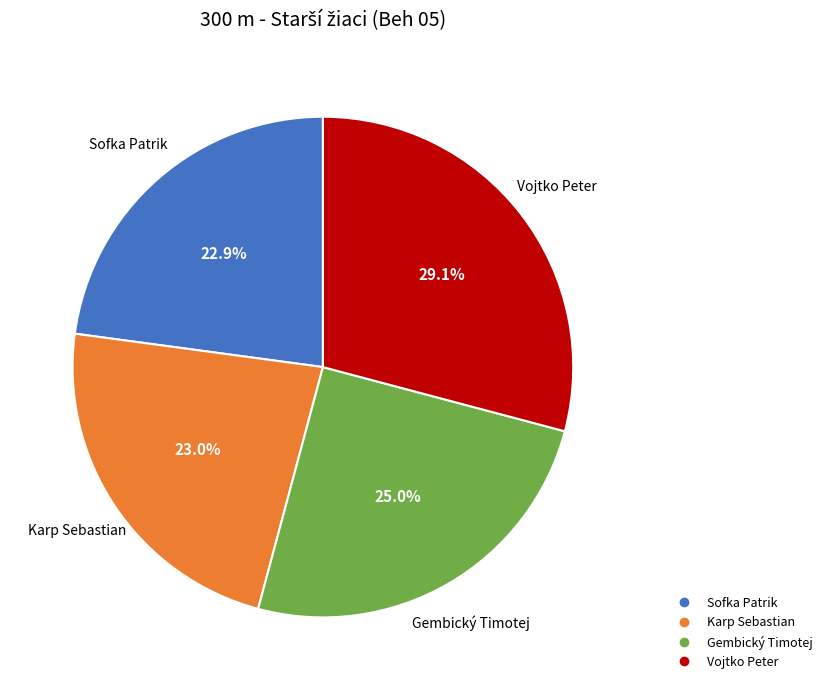

True or false: Vojtko Peter accounts for 29% of the total.

True